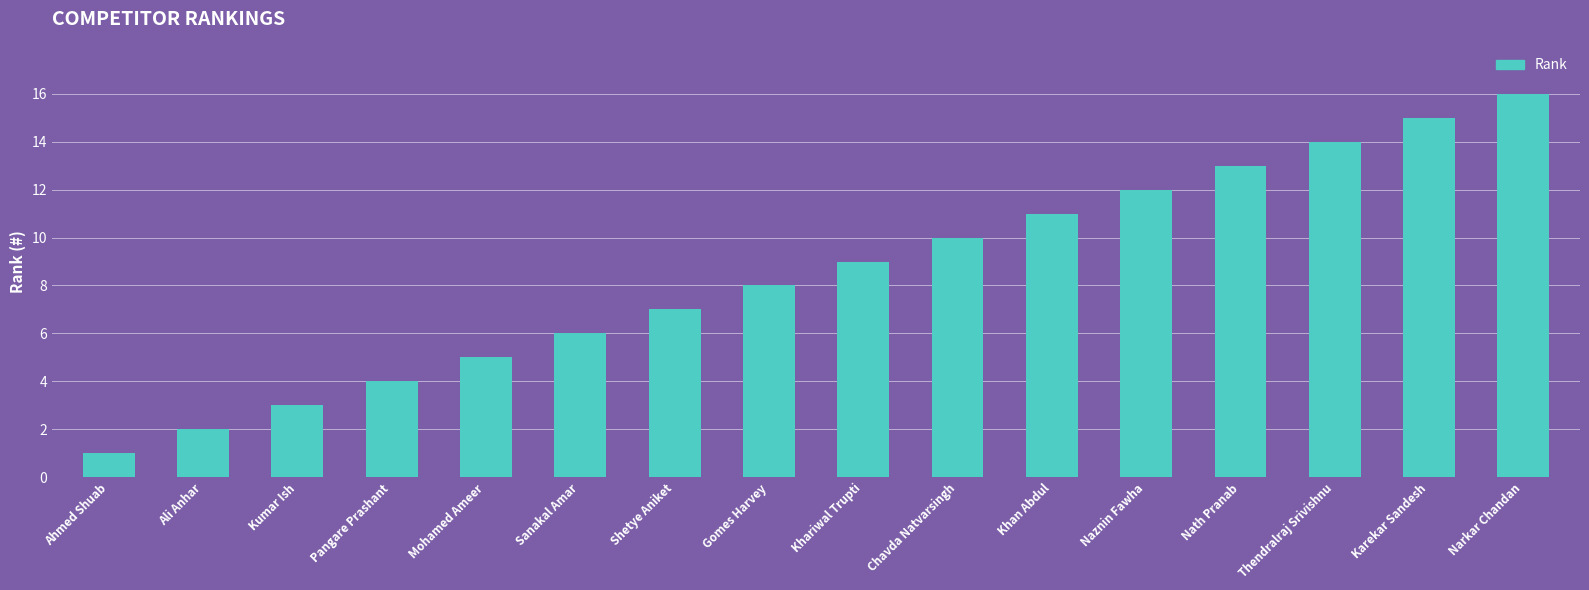

Reading left to right, list all the values displayed in this chart.

Ahmed Shuab=1	Ali Anhar=2	Kumar Ish=3	Pangare Prashant=4	Mohamed Ameer=5	Sanakal Amar=6	Shetye Aniket=7	Gomes Harvey=8	Khariwal Trupti=9	Chavda Natvarsingh=10	Khan Abdul=11	Naznin Fawha=12	Nath Pranab=13	Thendralraj Srivishnu=14	Karekar Sandesh=15	Narkar Chandan=16